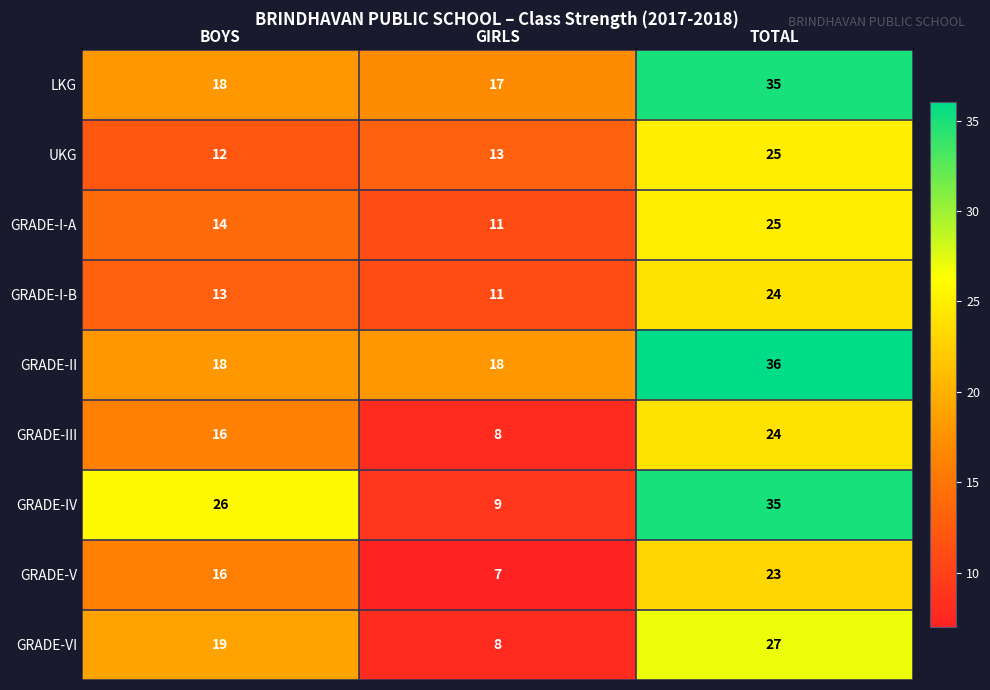

What is the average value of the GRADE-V series?

15